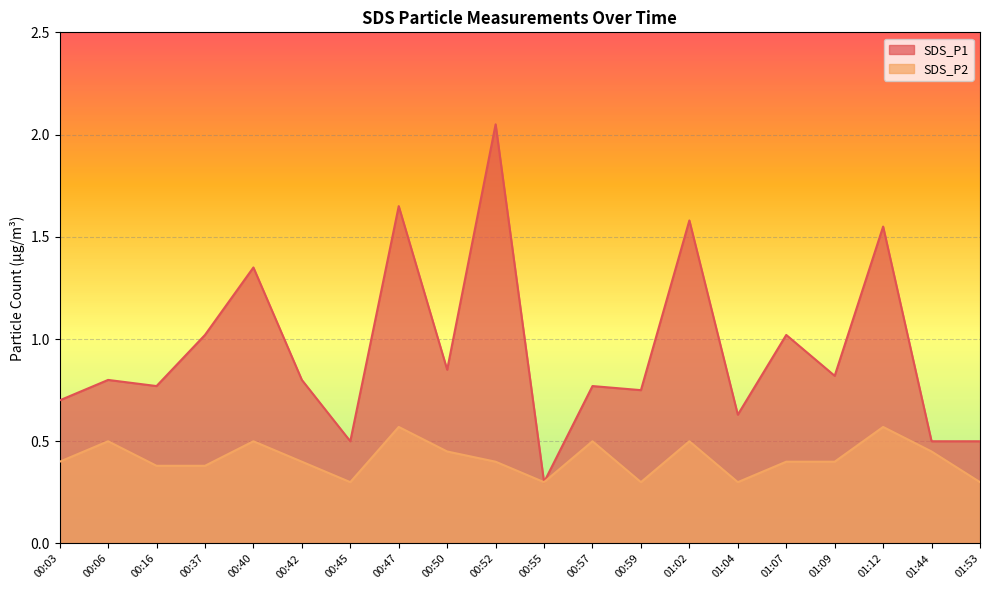

True or false: SDS_P1 has a value of 0.8 at 00:42.

True